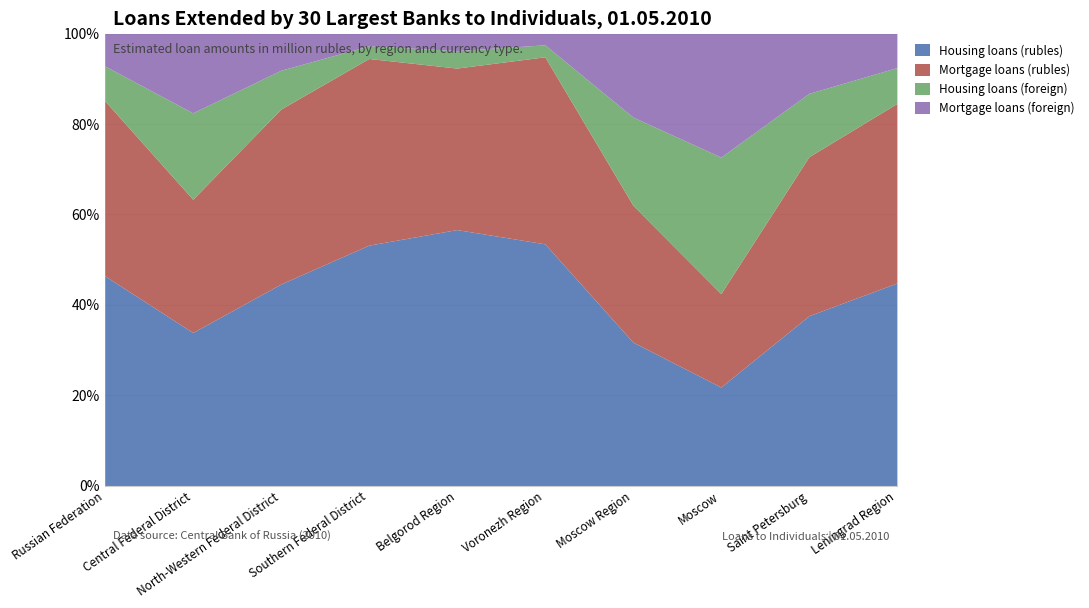

Reading left to right, transcribe all the data shown in this chart.

Housing loans (rubles): 798863	166465	90361	52623	6371	9748	39829	46292	36921	8124
Mortgage loans (rubles): 666179	144875	78411	40839	4019	7541	37984	43848	34541	7197
Housing loans (foreign): 132510	93949	17435	2760	435	483	24452	64125	13768	1437
Mortgage loans (foreign): 123102	86256	16473	2707	425	456	23168	58013	13003	1366